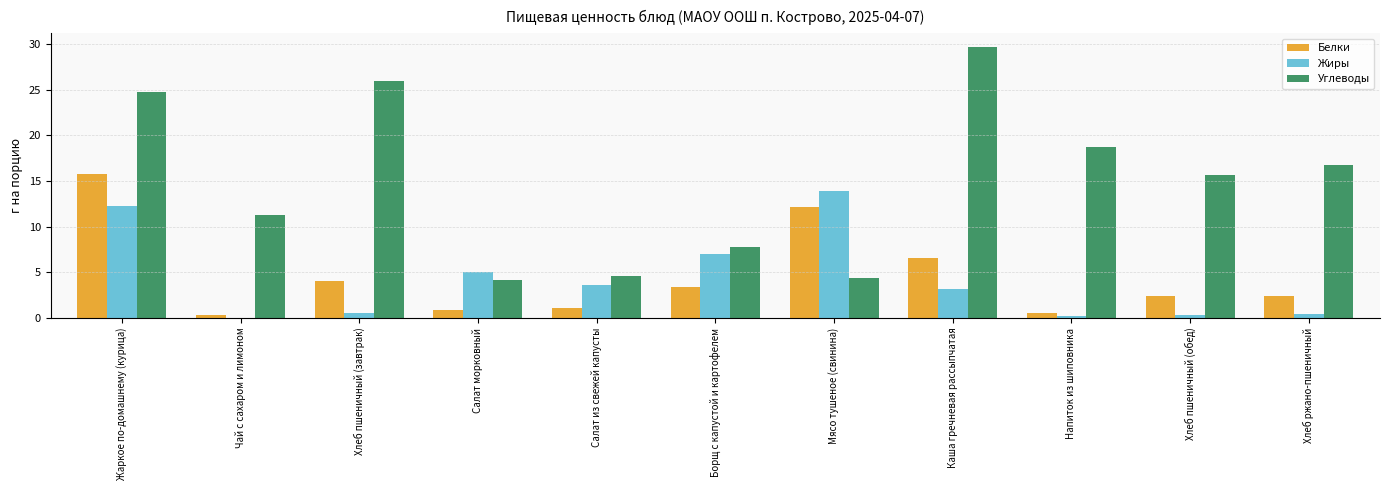

What is the difference between the Углеводы values at Хлеб ржано-пшеничный and Напиток из шиповника?

1.9